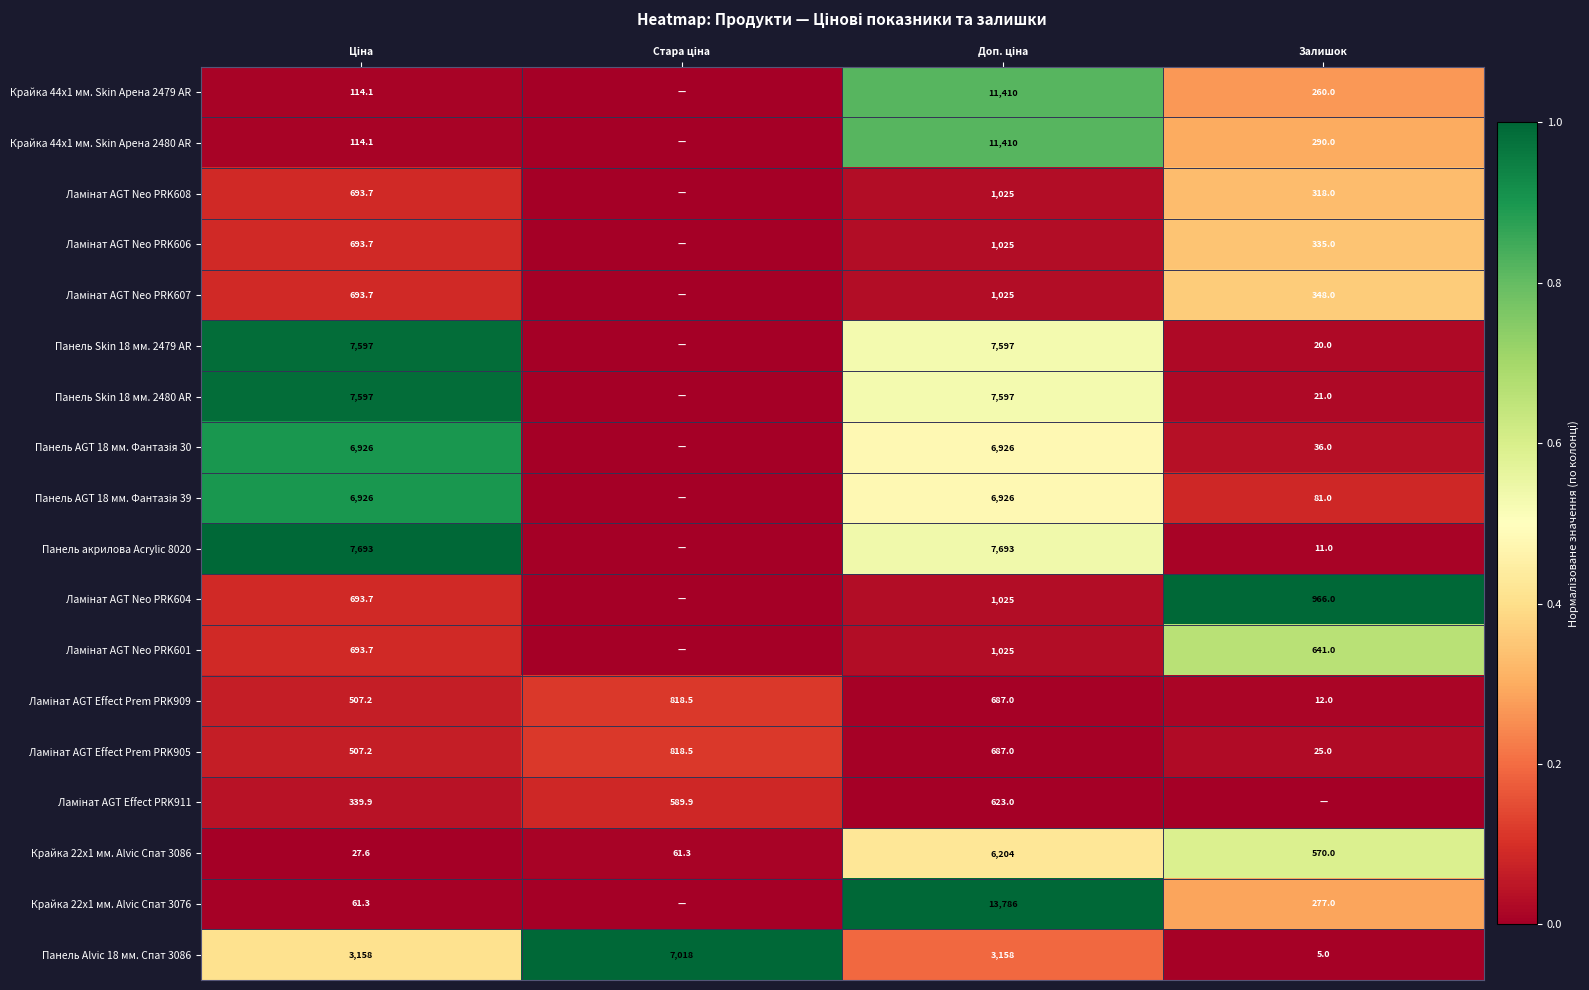

At which category is the sum across all series the highest?

Доп. ціна